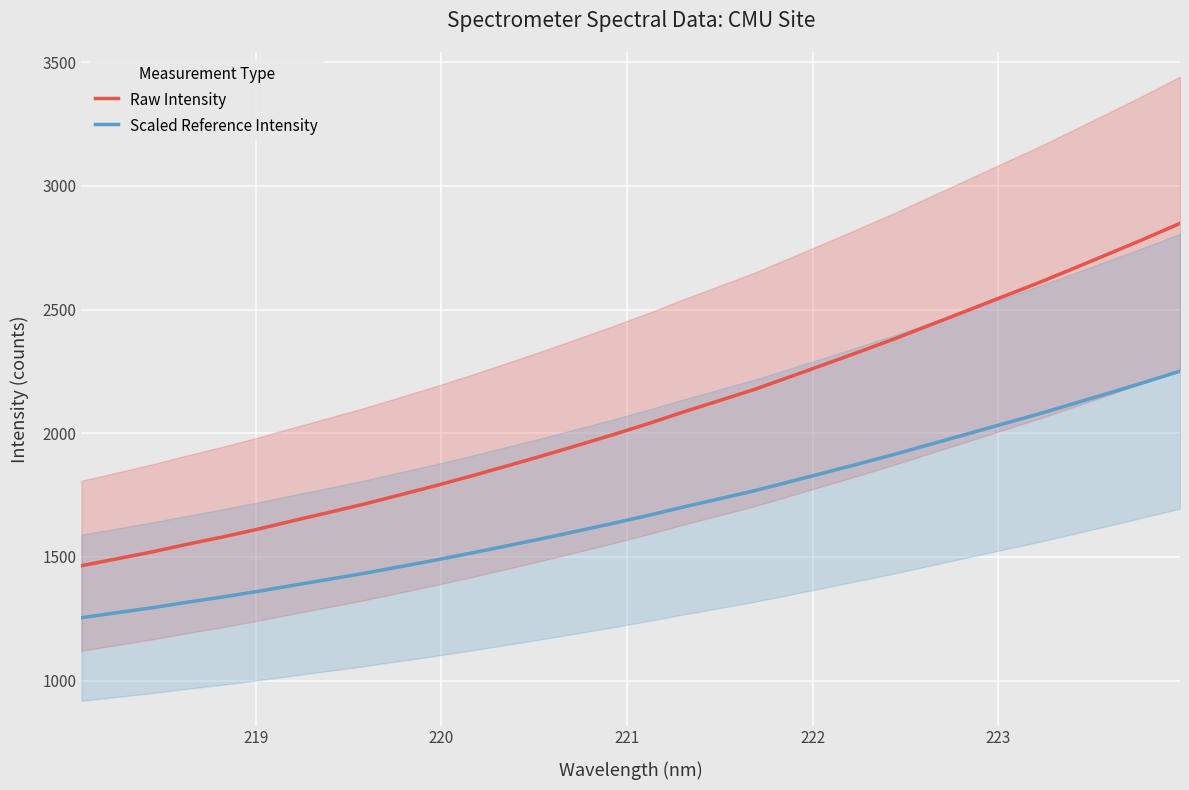

What is the average value of the Scaled Reference Intensity series?

1688.2